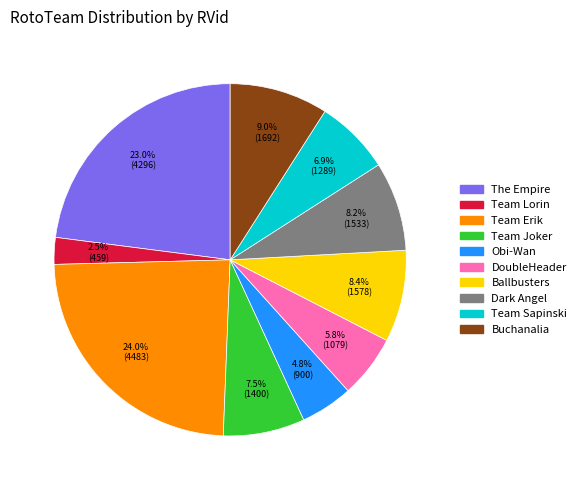

Which slice is the smallest?

Team Lorin